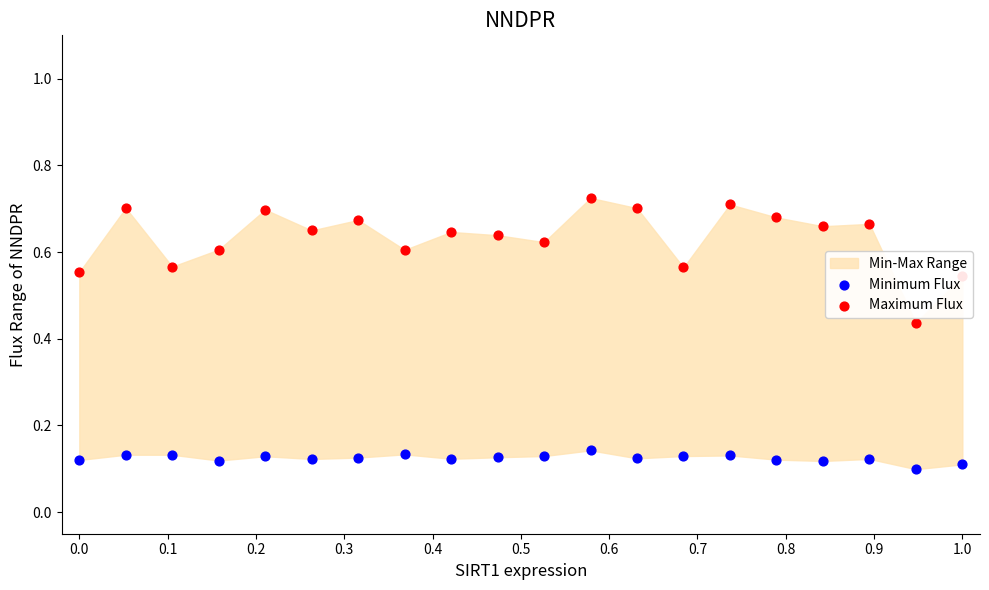

Which series has the largest total across all categories?

Maximum Flux